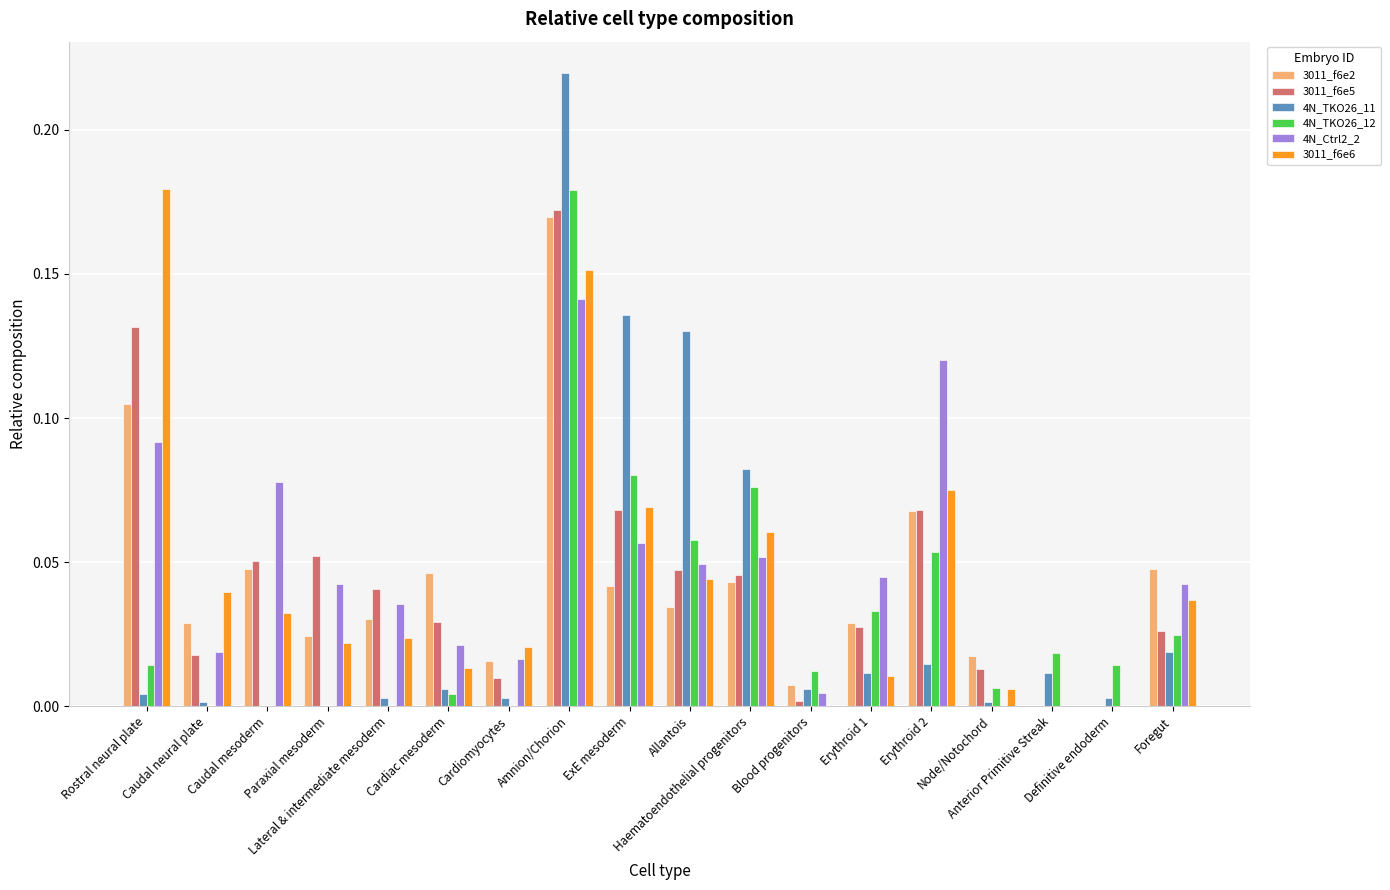

What is the sum of all 3011_f6e2 values?

0.8